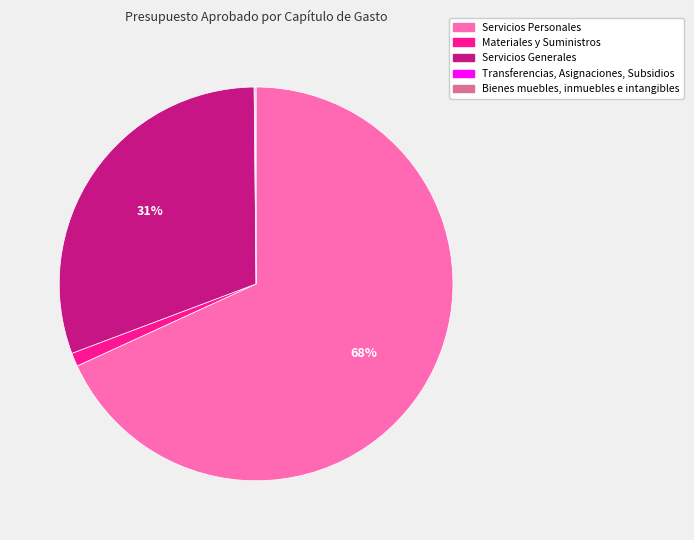

Is the sum of Servicios Personales and Servicios Generales greater than half?

Yes